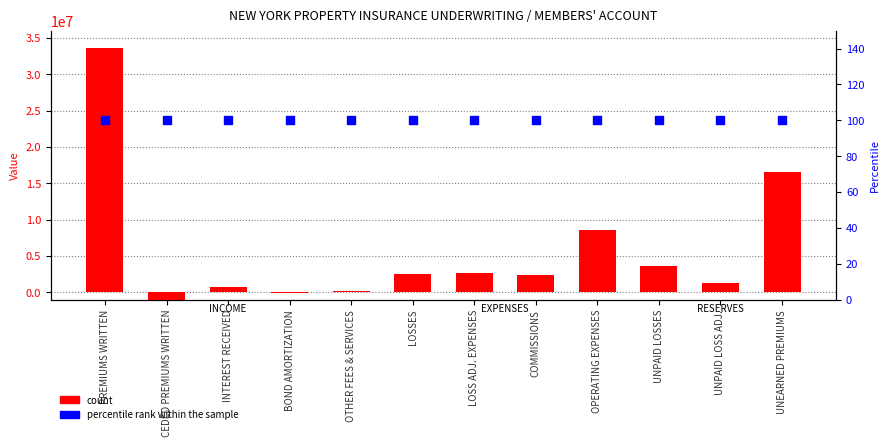

Is the value of percentile rank within the sample at BOND AMORTIZATION greater than the value of count at PREMIUMS WRITTEN?

No